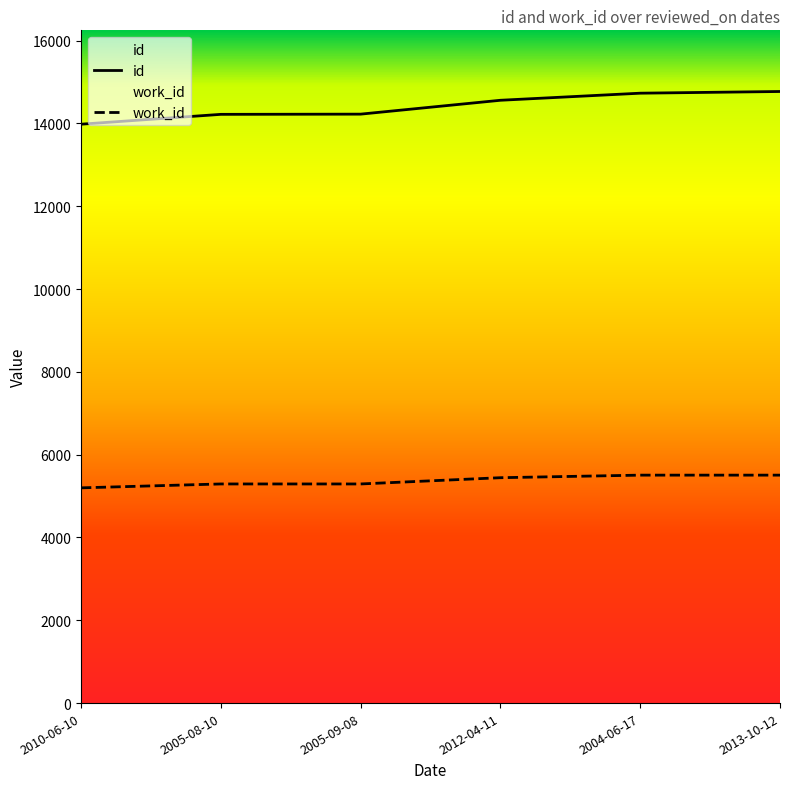

Reading right to left, transcribe all the data shown in this chart.

id: 14770	14729	14558	14223	14218	13980
work_id: 5505	5505	5443	5292	5292	5198